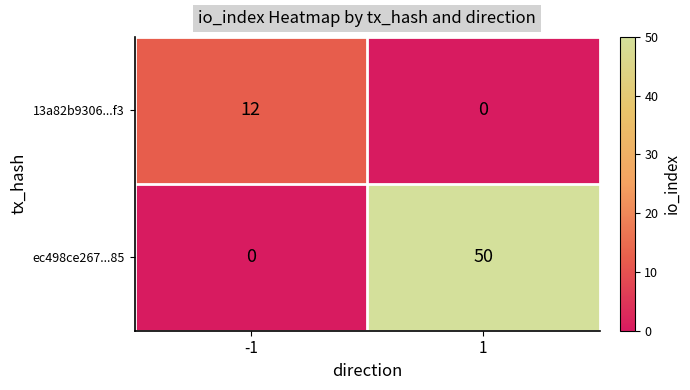

What is the spread (max minus min) of values at 1?

50